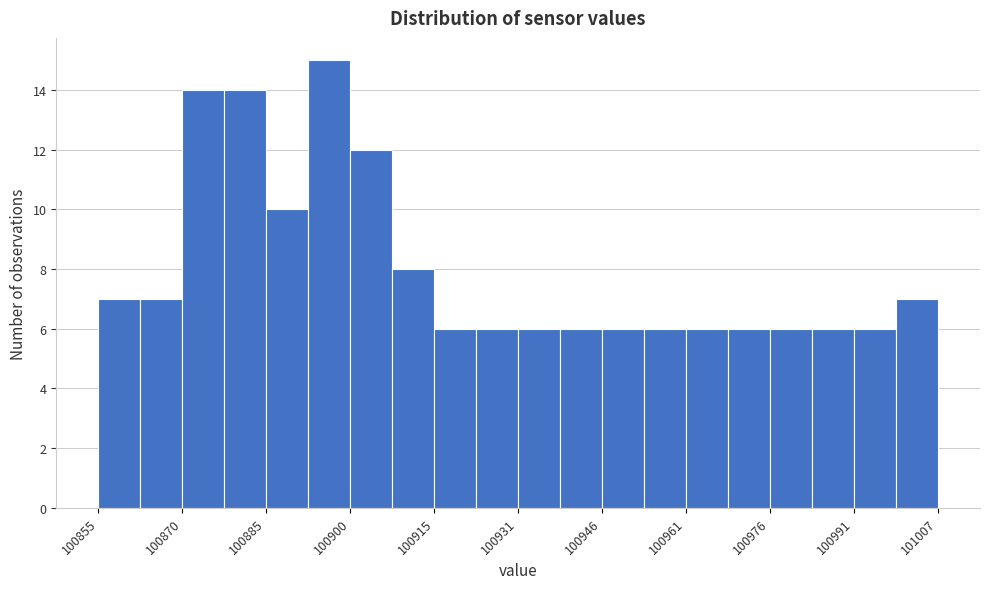

Read against the x-axis, roughly where is the centre of the tallest bar?

100896